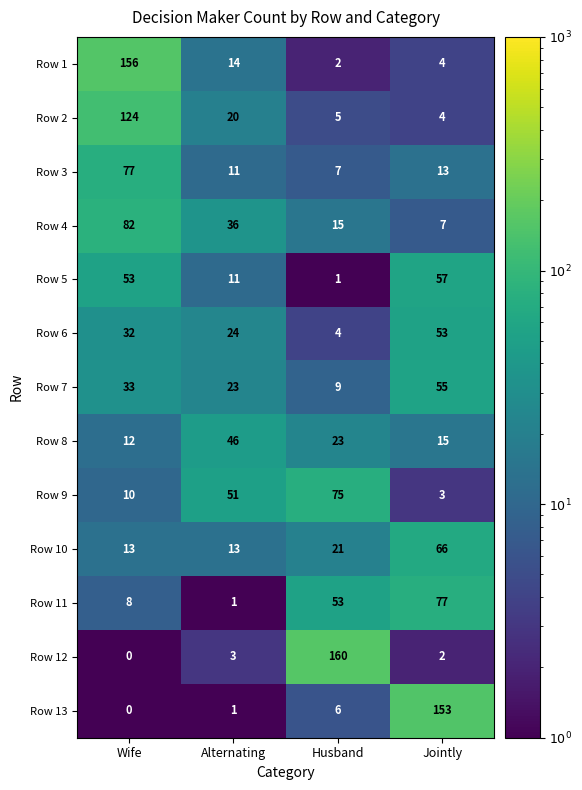

At how many categories does at least one series exceed 152?

3